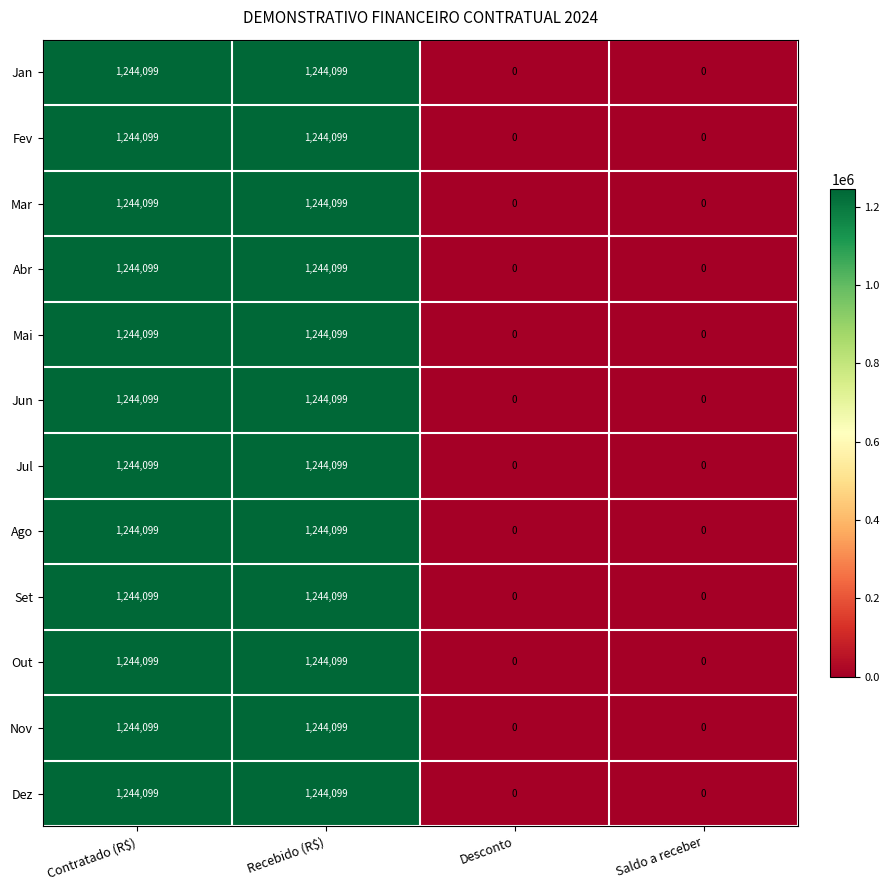

What is the difference between the maximum and minimum values in the Abr series?

1244099